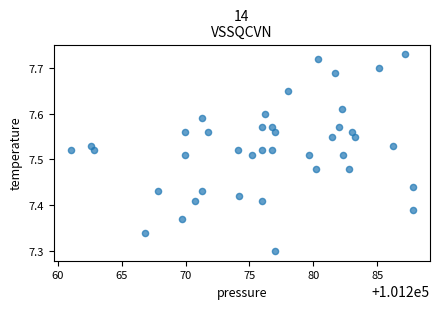

What is the range of Y values (max minus min)?

0.4